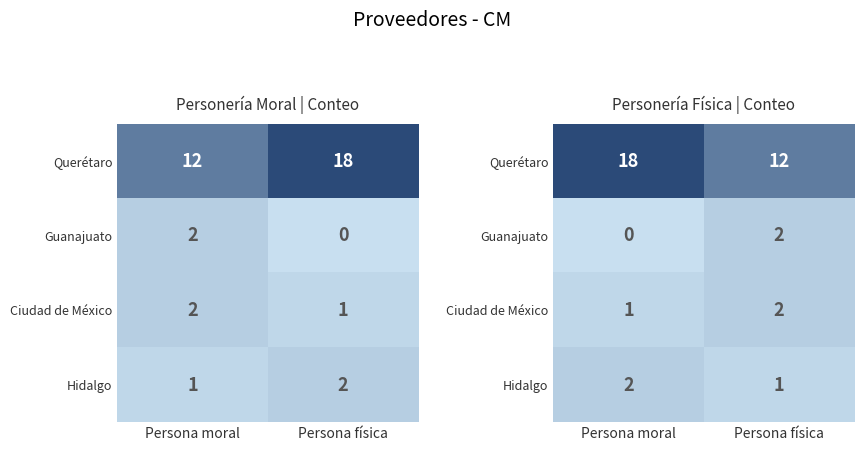

What is the difference between the maximum and minimum values in the Guanajuato series?

2